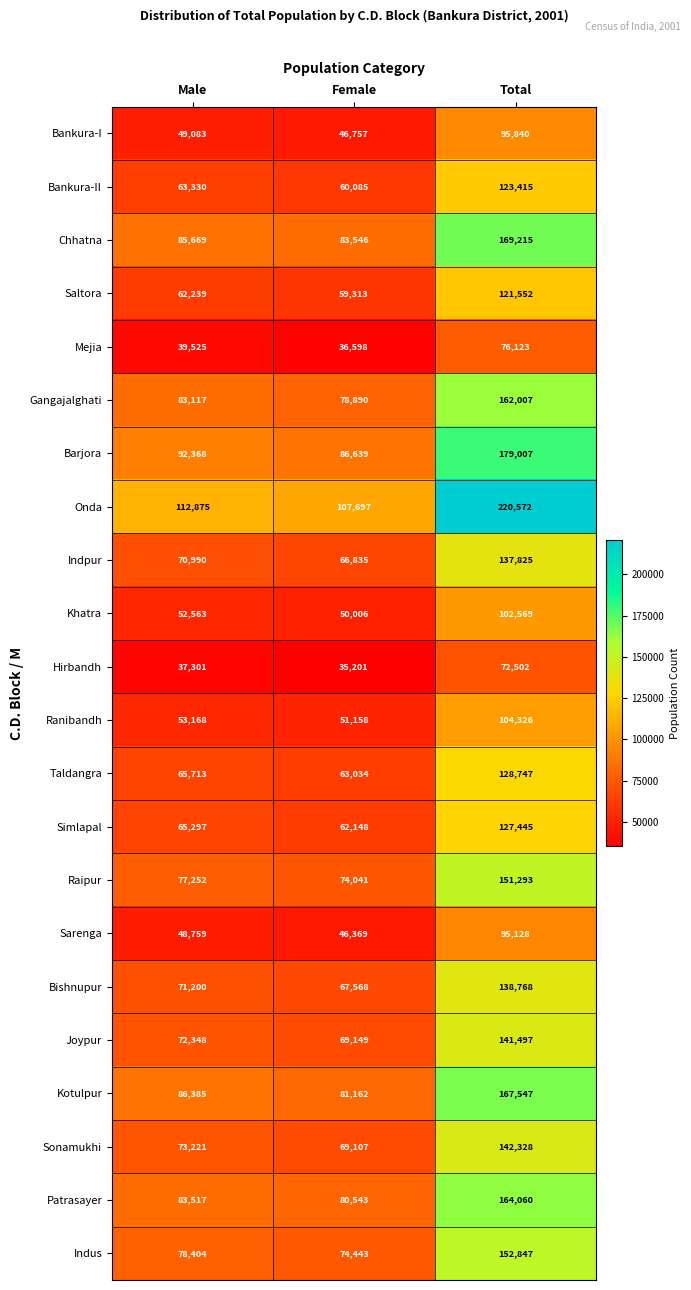

What is the total value across all series at Total?

2974613